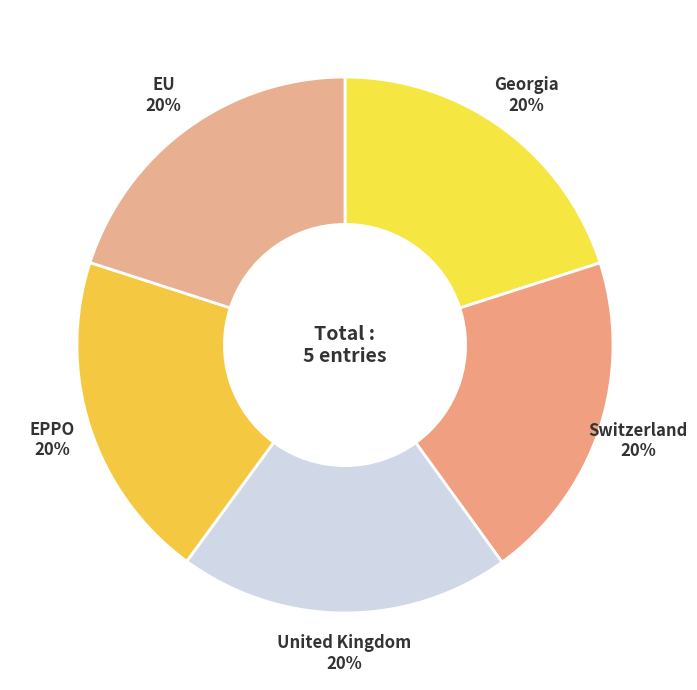

Count the number of slices in the pie.

5